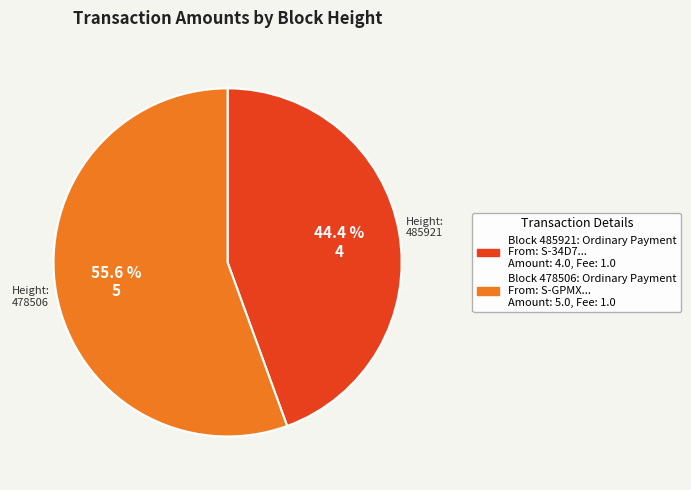

Is there any slice that represents more than half of the pie?

Yes